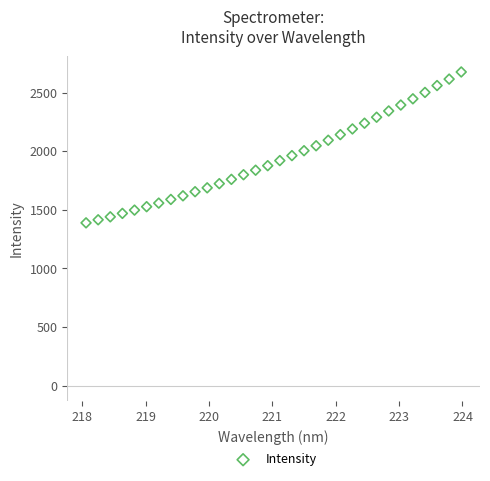

What is the range of X values (max minus min)?

5.9